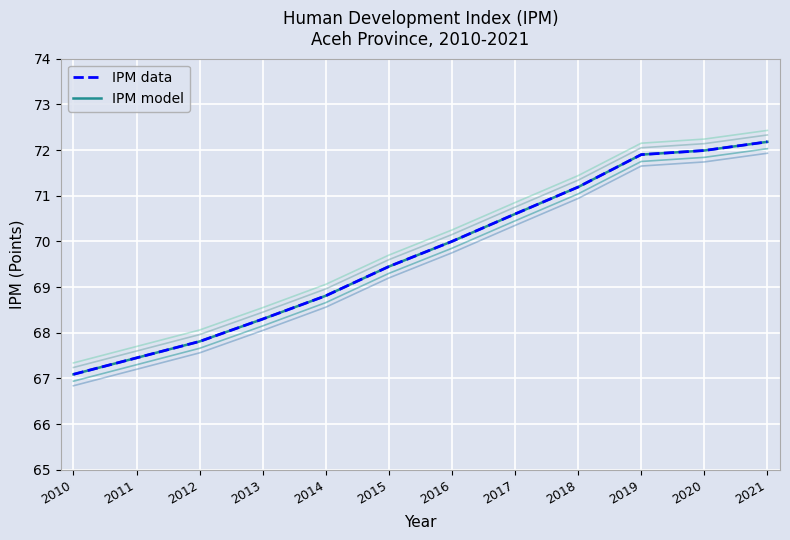

Which category has the lowest value across all series?

2010